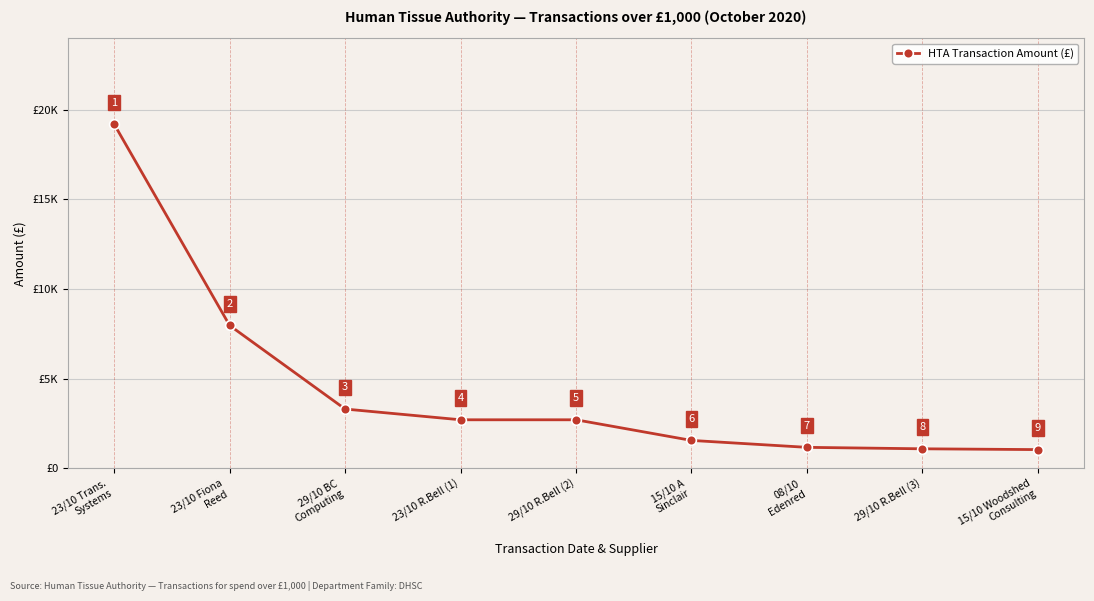

Is this an area chart (filled region under the line)?

No